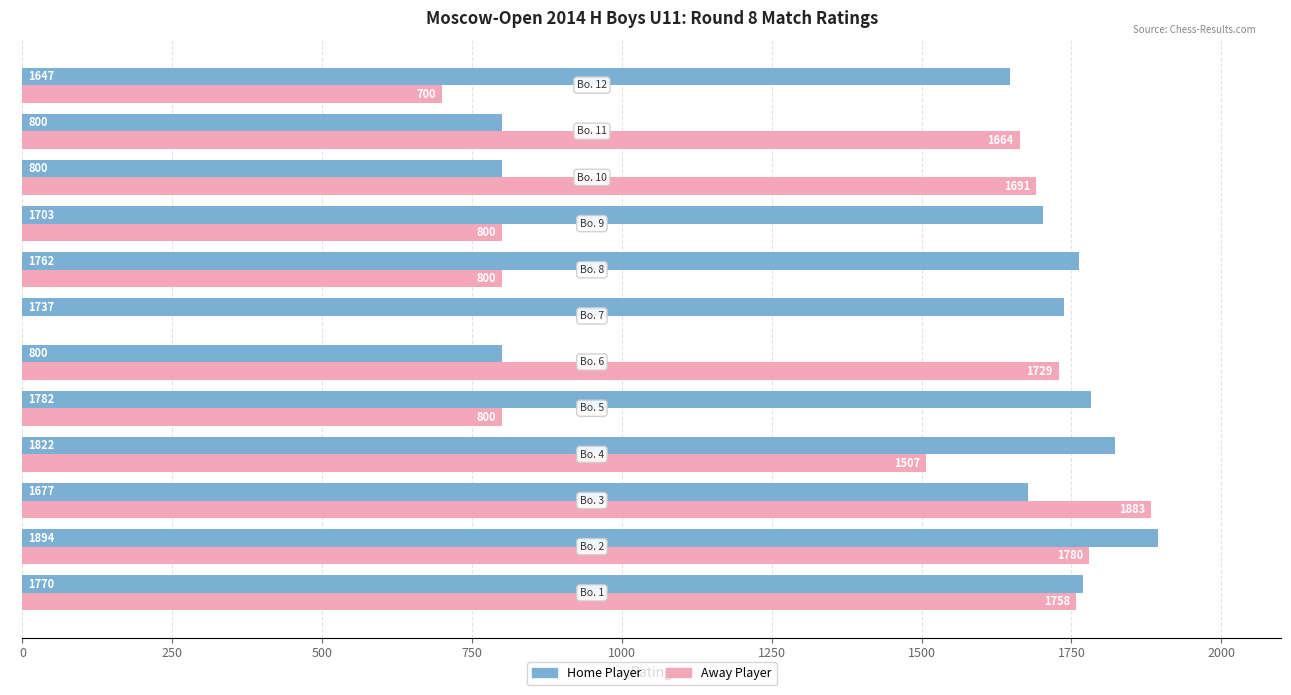

What is the sum of all Home Player values?

18194